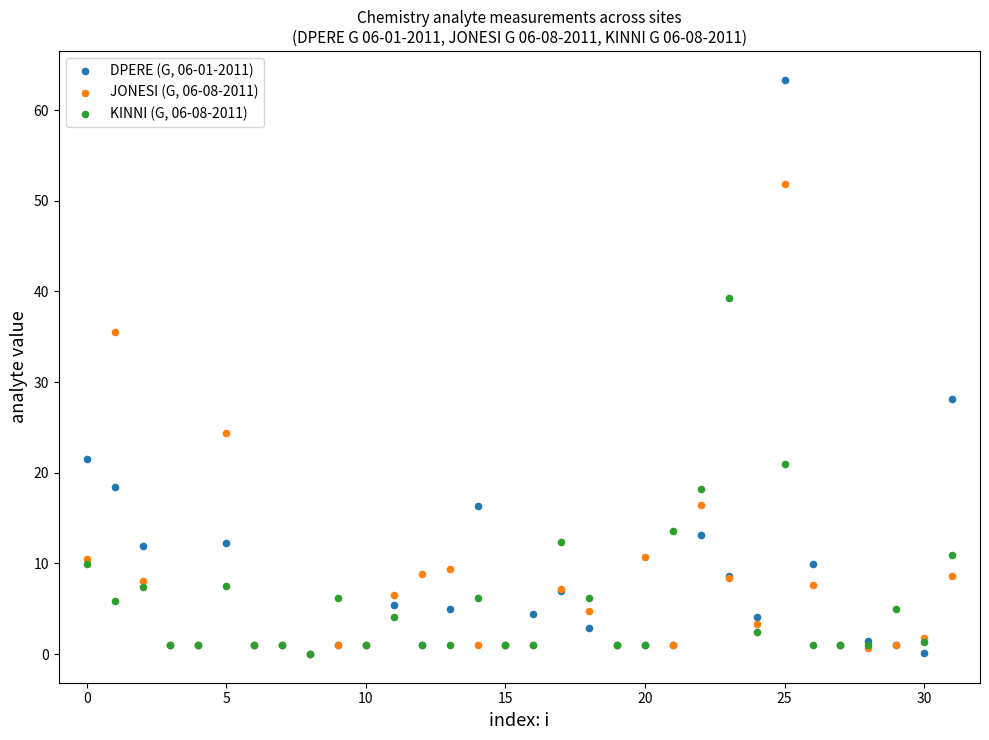

Across all series, what Y value is closest to 31?

28.1